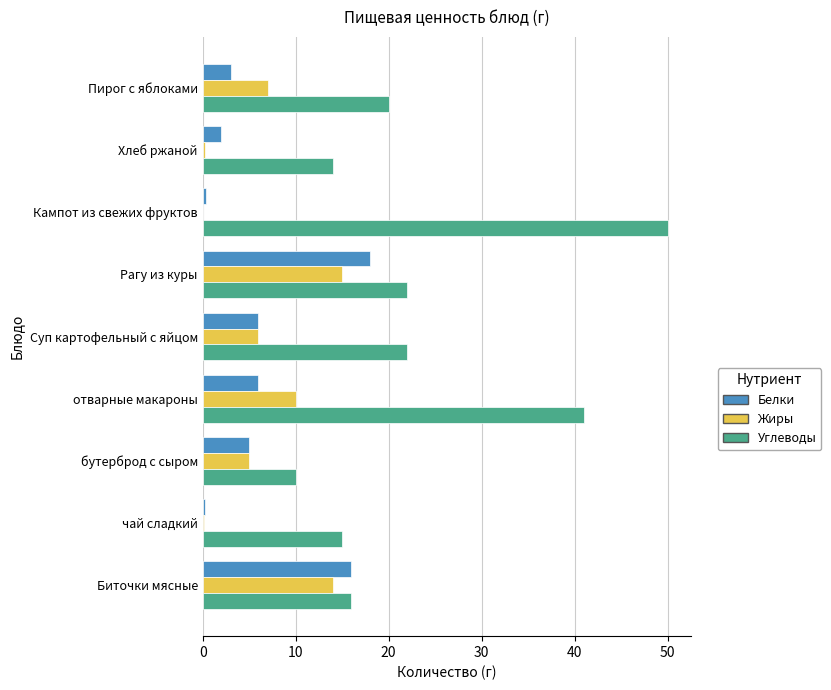

What is the sum of all Углеводы values?

210.0